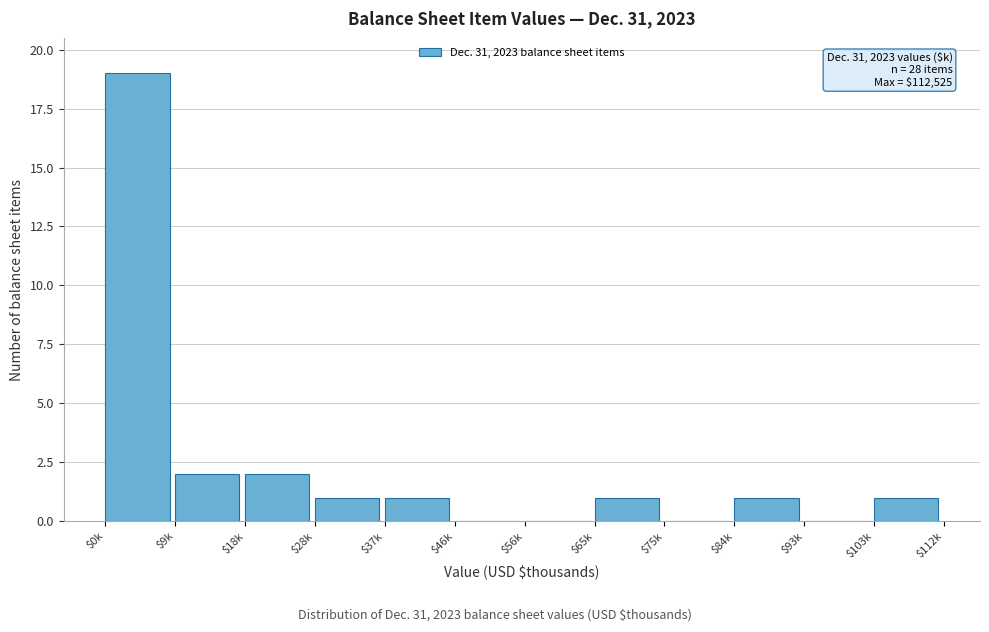

What is the sum of all values?

28